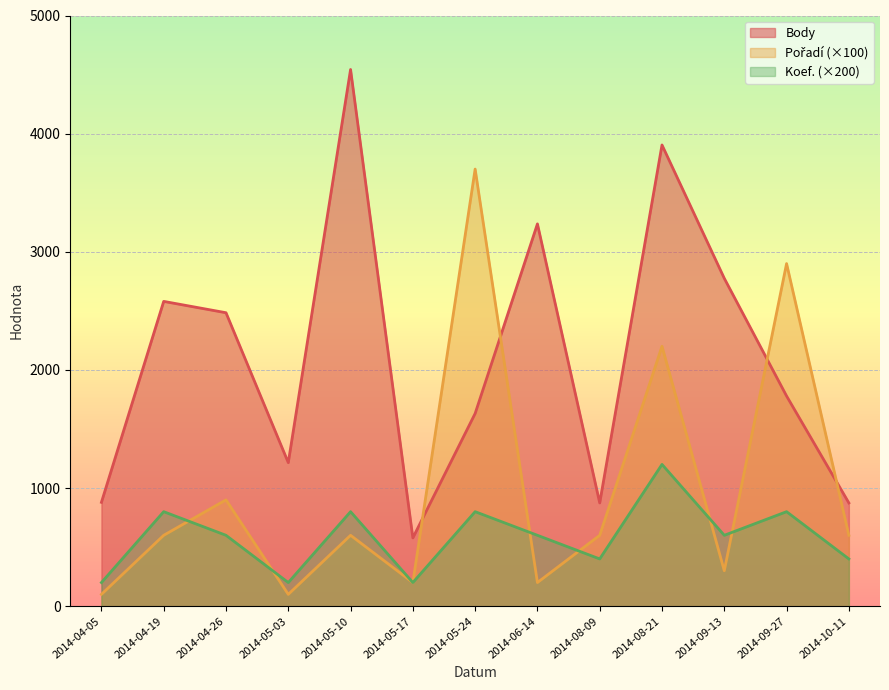

What is the highest value of the Pořadí series?

3700